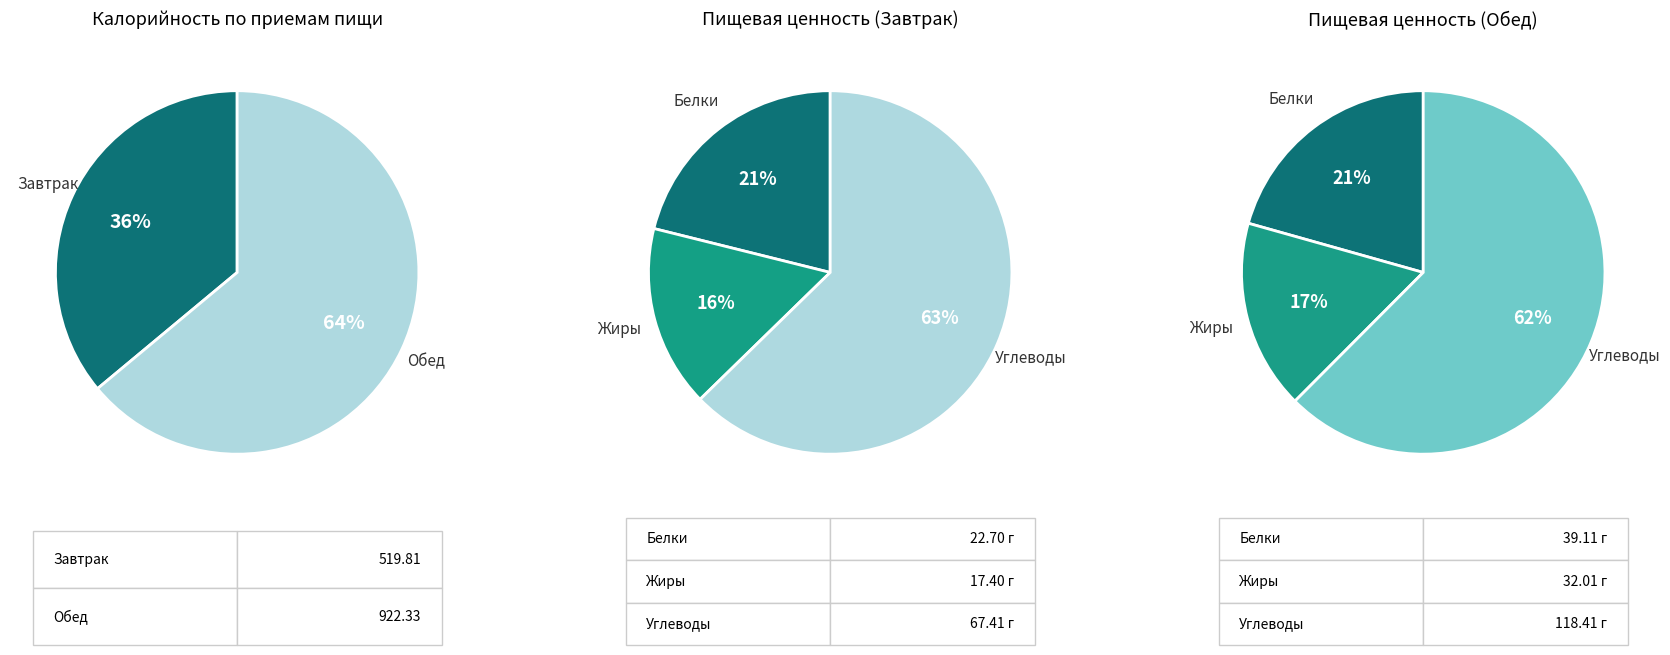

True or false: Завтрак accounts for 50% of the total.

False